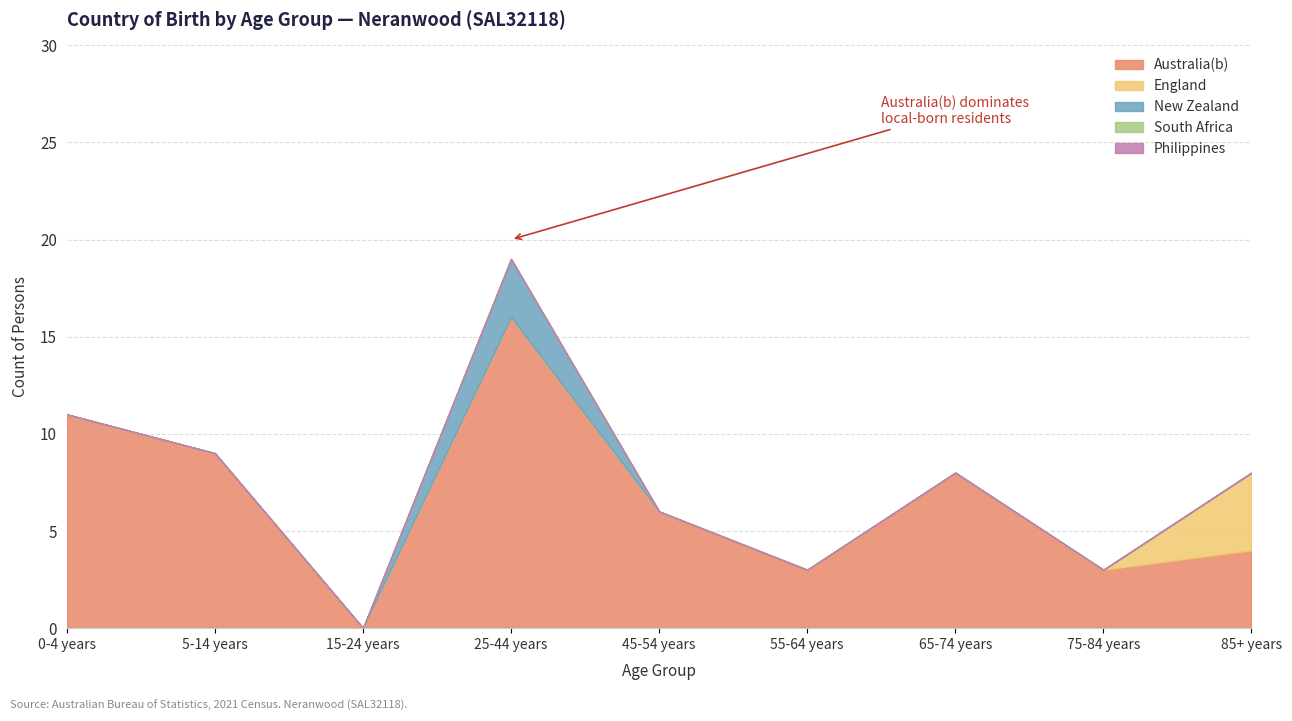

Is it true that Australia(b) equals 6 at 0-4 years?

False